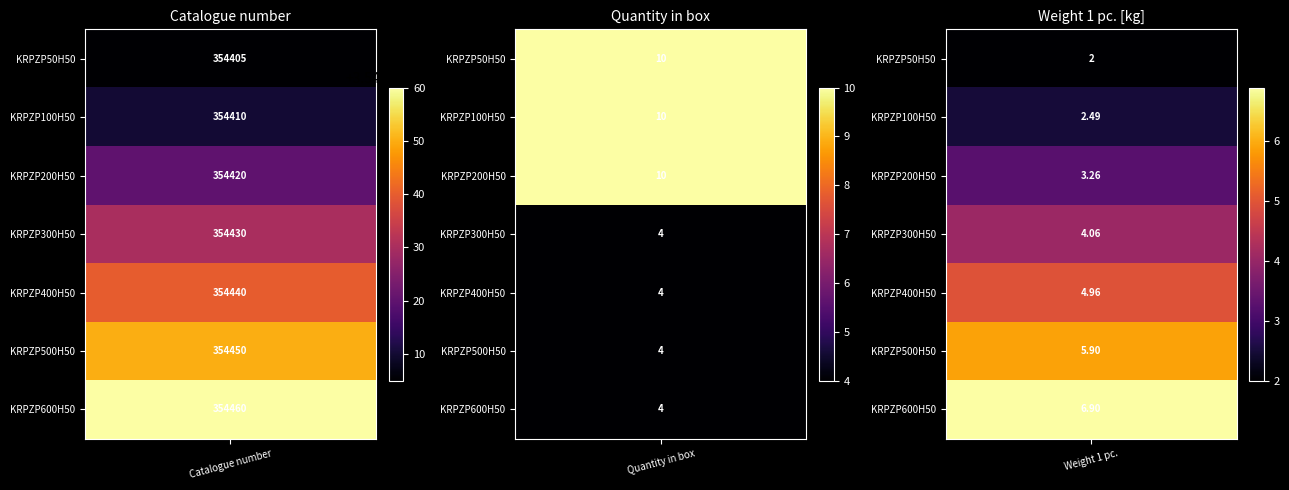

What is the total value across all series at 0?

2481015.0